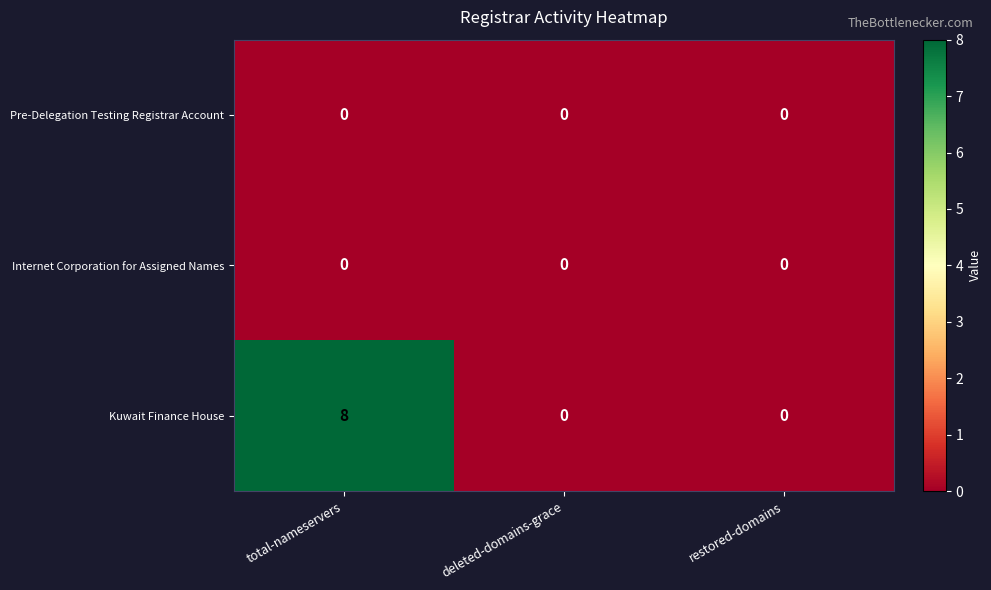

Count the number of categories in the chart.

3